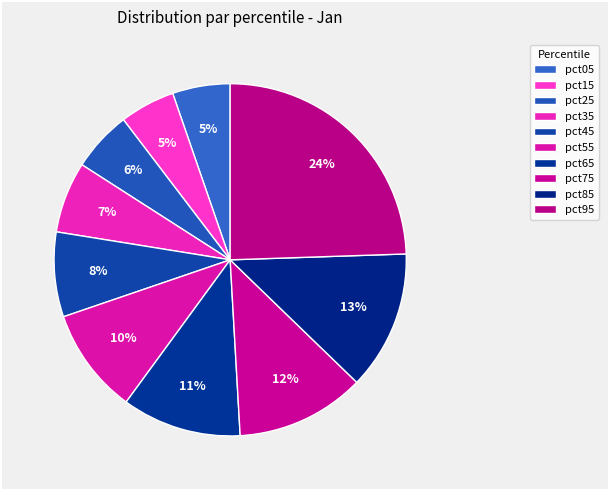

To the nearest percent, what percentage of the pie is pct05?

5%